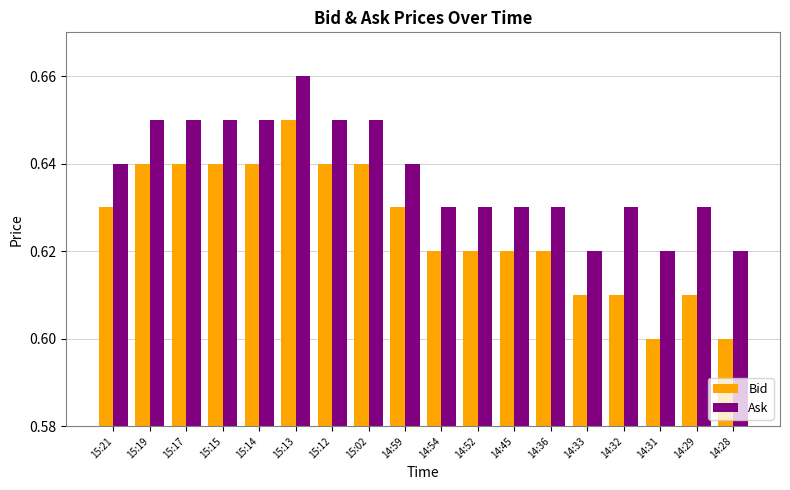

How many bars are there in total?

36